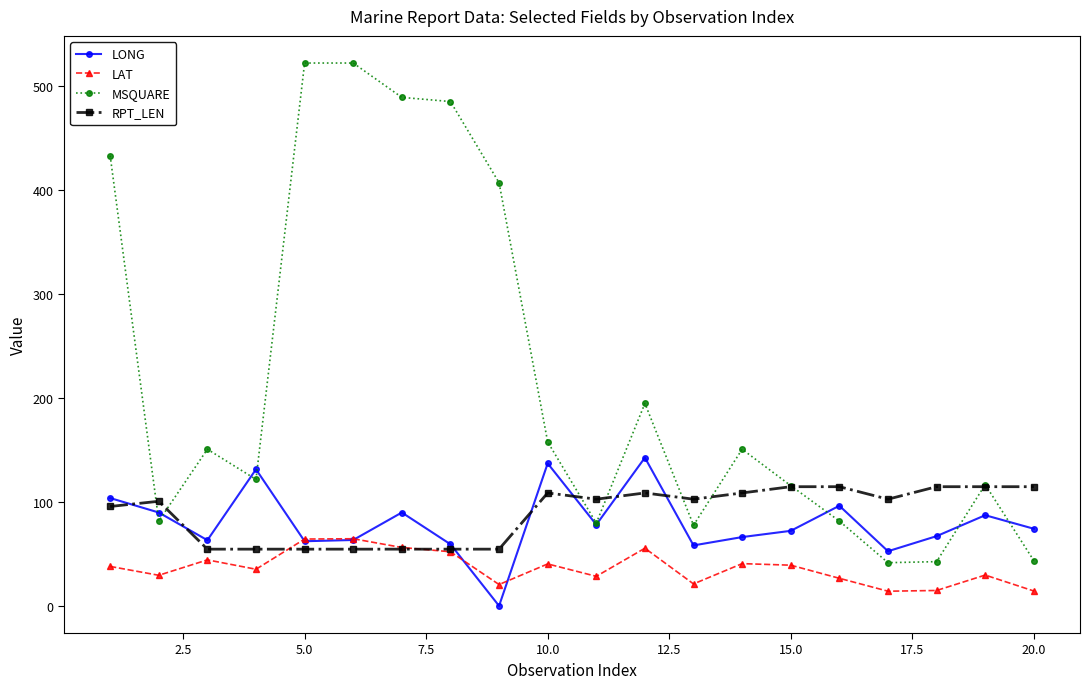

Which series has the widest spread of values?

MSQUARE